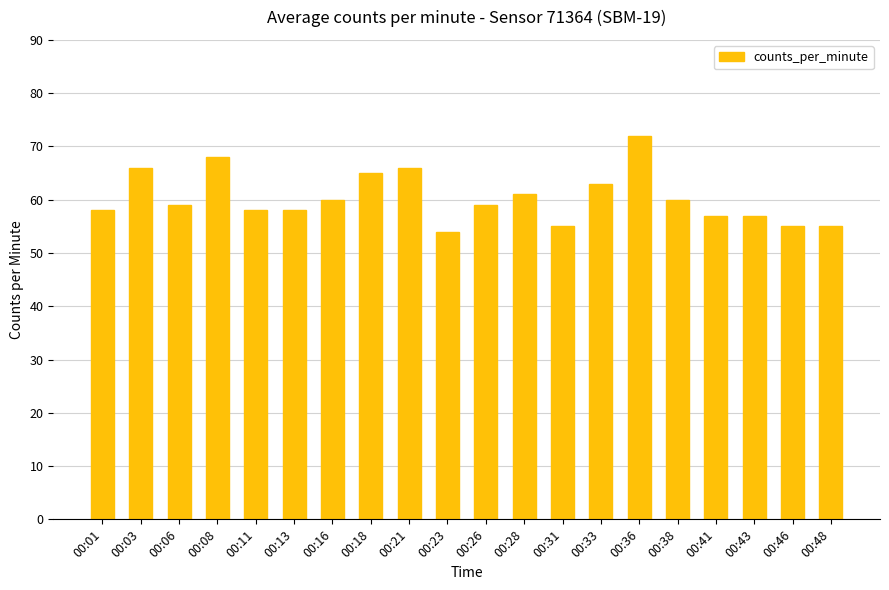

What is the change in value from 00:03 to 00:13?

-8